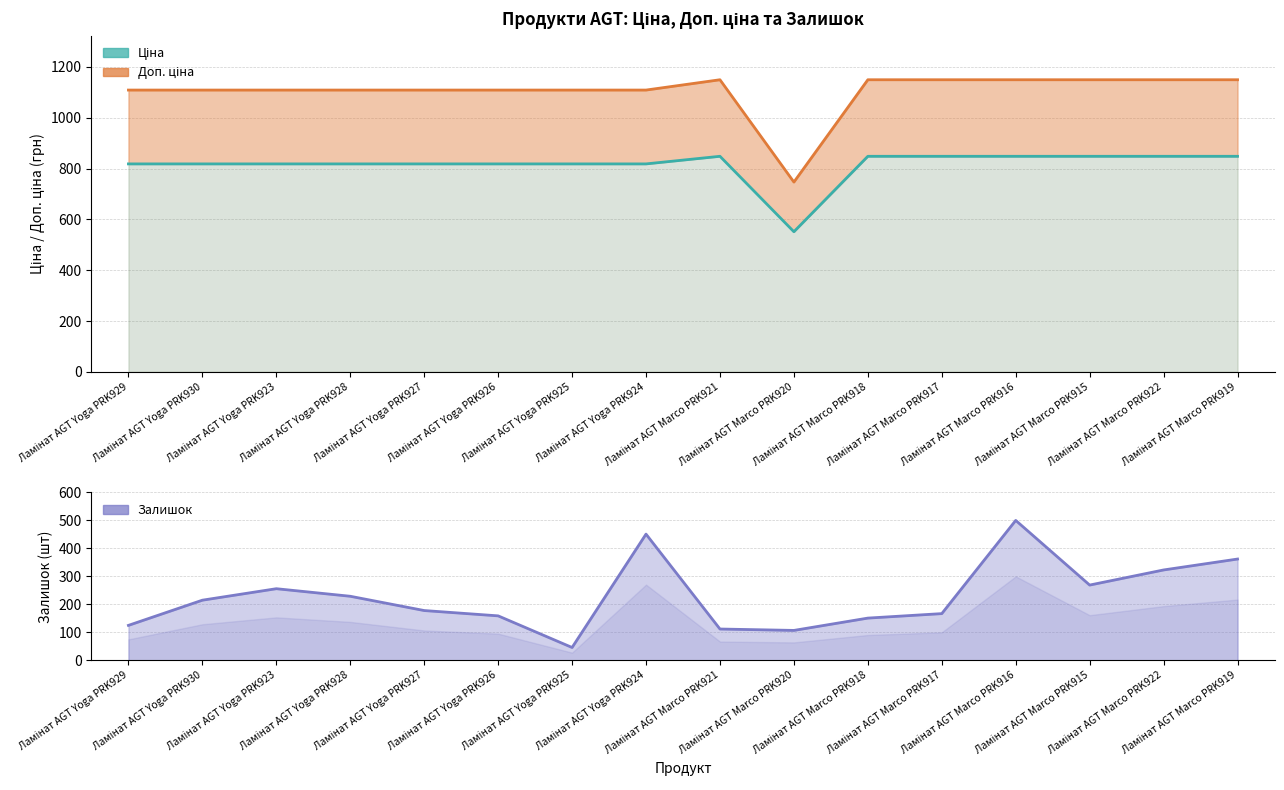

Reading right to left, extract all data points from this chart.

Ціна: Ламінат AGT Marco PRK919=848.4	Ламінат AGT Marco PRK922=848.4	Ламінат AGT Marco PRK915=848.4	Ламінат AGT Marco PRK916=848.4	Ламінат AGT Marco PRK917=848.4	Ламінат AGT Marco PRK918=848.4	Ламінат AGT Marco PRK920=551.5	Ламінат AGT Marco PRK921=848.4	Ламінат AGT Yoga PRK924=818.5	Ламінат AGT Yoga PRK925=818.5	Ламінат AGT Yoga PRK926=818.5	Ламінат AGT Yoga PRK927=818.5	Ламінат AGT Yoga PRK928=818.5	Ламінат AGT Yoga PRK923=818.5	Ламінат AGT Yoga PRK930=818.5	Ламінат AGT Yoga PRK929=818.5
Доп. ціна: Ламінат AGT Marco PRK919=1149.7	Ламінат AGT Marco PRK922=1149.7	Ламінат AGT Marco PRK915=1149.7	Ламінат AGT Marco PRK916=1149.7	Ламінат AGT Marco PRK917=1149.7	Ламінат AGT Marco PRK918=1149.7	Ламінат AGT Marco PRK920=747.0	Ламінат AGT Marco PRK921=1149.7	Ламінат AGT Yoga PRK924=1109.2	Ламінат AGT Yoga PRK925=1109.2	Ламінат AGT Yoga PRK926=1109.2	Ламінат AGT Yoga PRK927=1109.2	Ламінат AGT Yoga PRK928=1109.2	Ламінат AGT Yoga PRK923=1109.2	Ламінат AGT Yoga PRK930=1109.2	Ламінат AGT Yoga PRK929=1109.2
Залишок: Ламінат AGT Marco PRK919=362.0	Ламінат AGT Marco PRK922=323.0	Ламінат AGT Marco PRK915=269.0	Ламінат AGT Marco PRK916=500.0	Ламінат AGT Marco PRK917=167.0	Ламінат AGT Marco PRK918=151.0	Ламінат AGT Marco PRK920=107.0	Ламінат AGT Marco PRK921=112.0	Ламінат AGT Yoga PRK924=451.0	Ламінат AGT Yoga PRK925=46.0	Ламінат AGT Yoga PRK926=159.0	Ламінат AGT Yoga PRK927=178.0	Ламінат AGT Yoga PRK928=229.0	Ламінат AGT Yoga PRK923=256.0	Ламінат AGT Yoga PRK930=215.0	Ламінат AGT Yoga PRK929=125.0